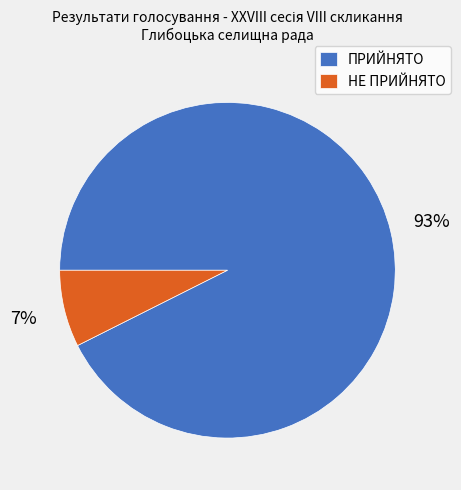

How many segments does this pie chart have?

2